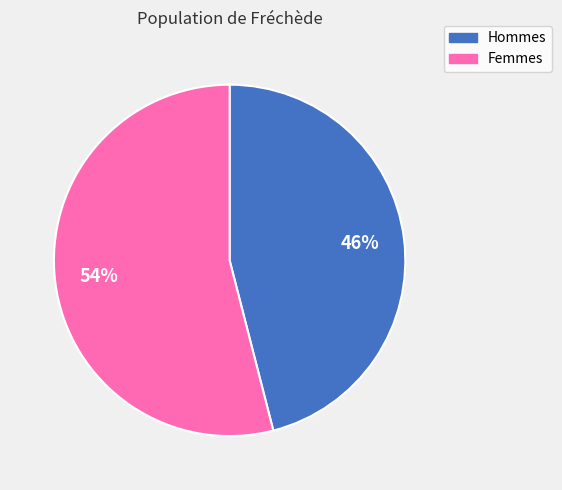

Does any single category account for the majority?

Yes